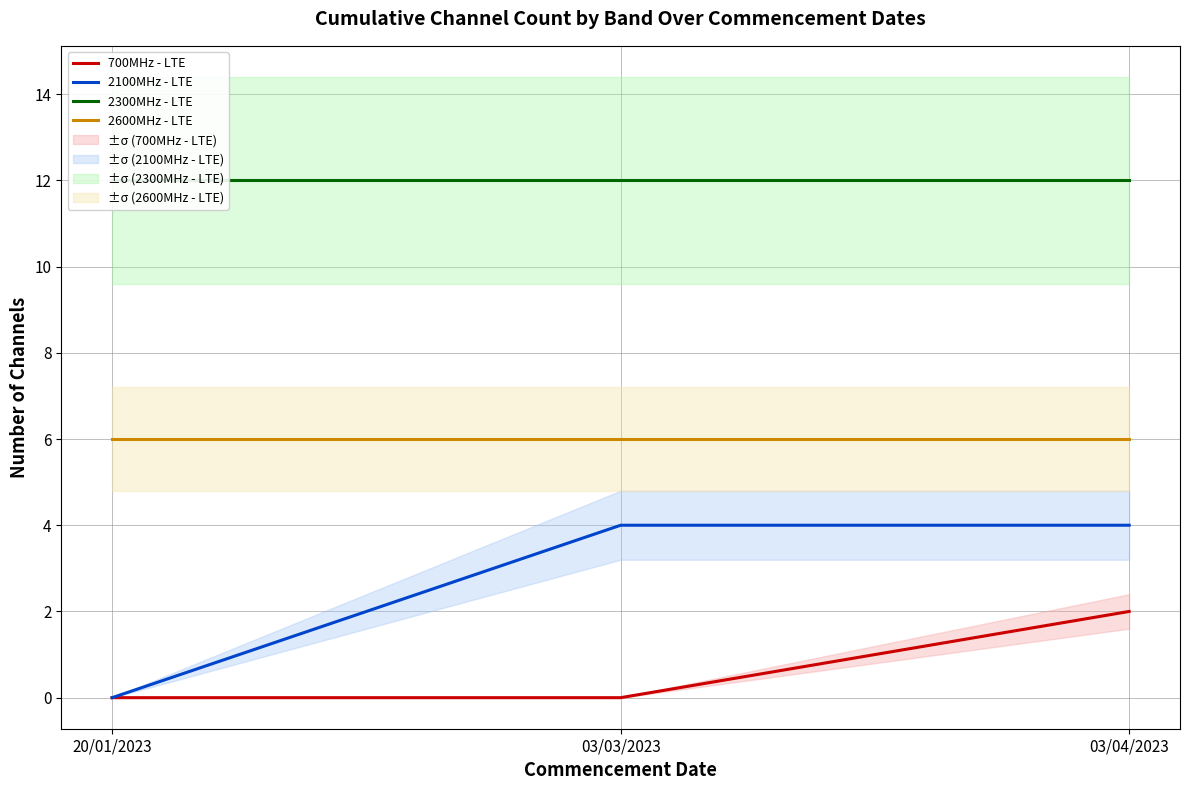

Reading left to right, transcribe all the data shown in this chart.

700MHz - LTE: 0	0	2
2100MHz - LTE: 0	4	4
2300MHz - LTE: 12	12	12
2600MHz - LTE: 6	6	6